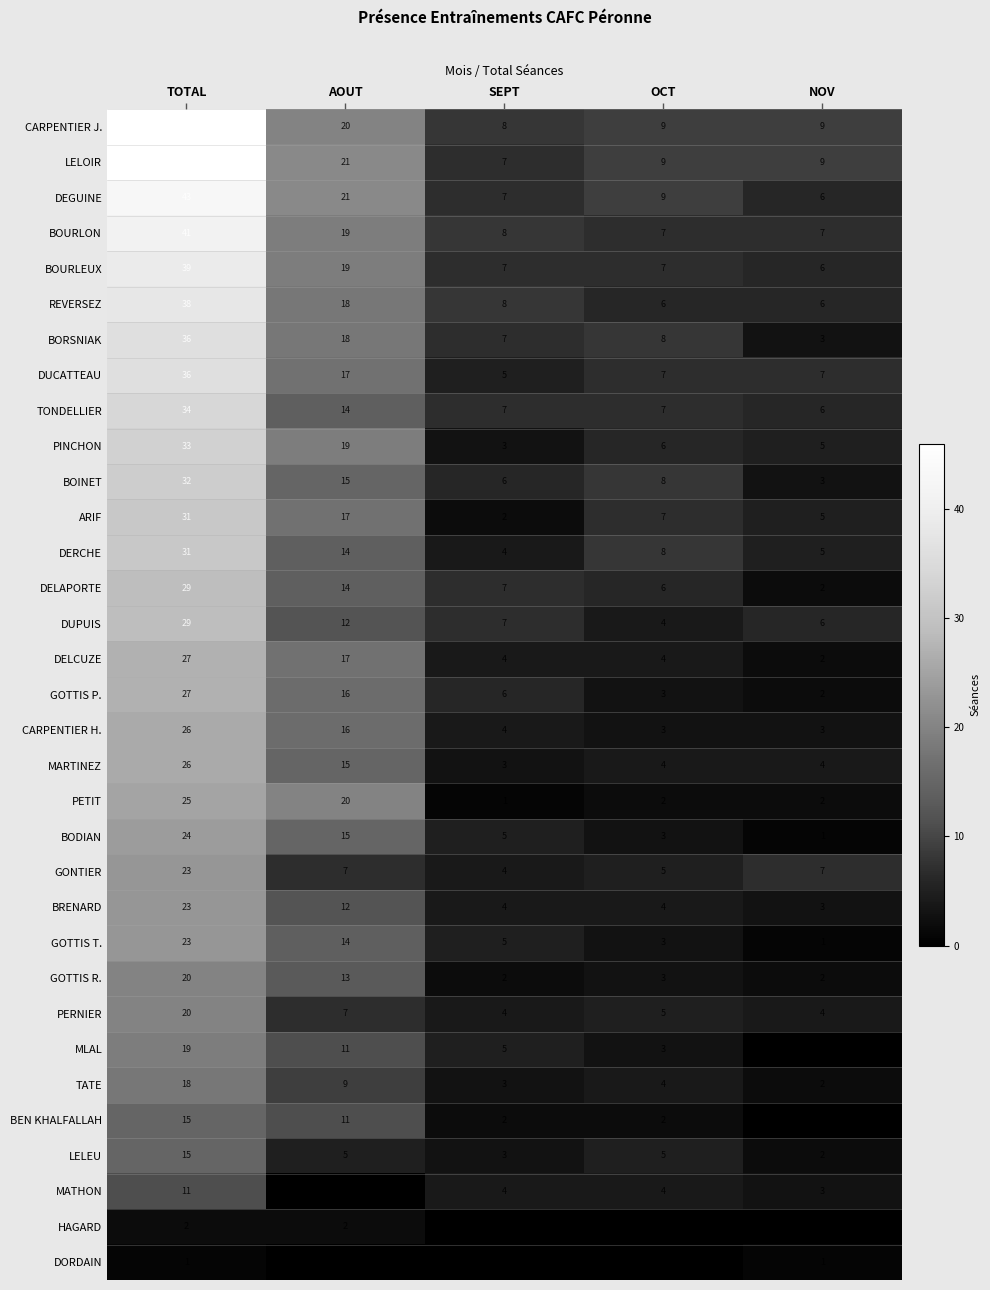

How many data points does each series have?

5